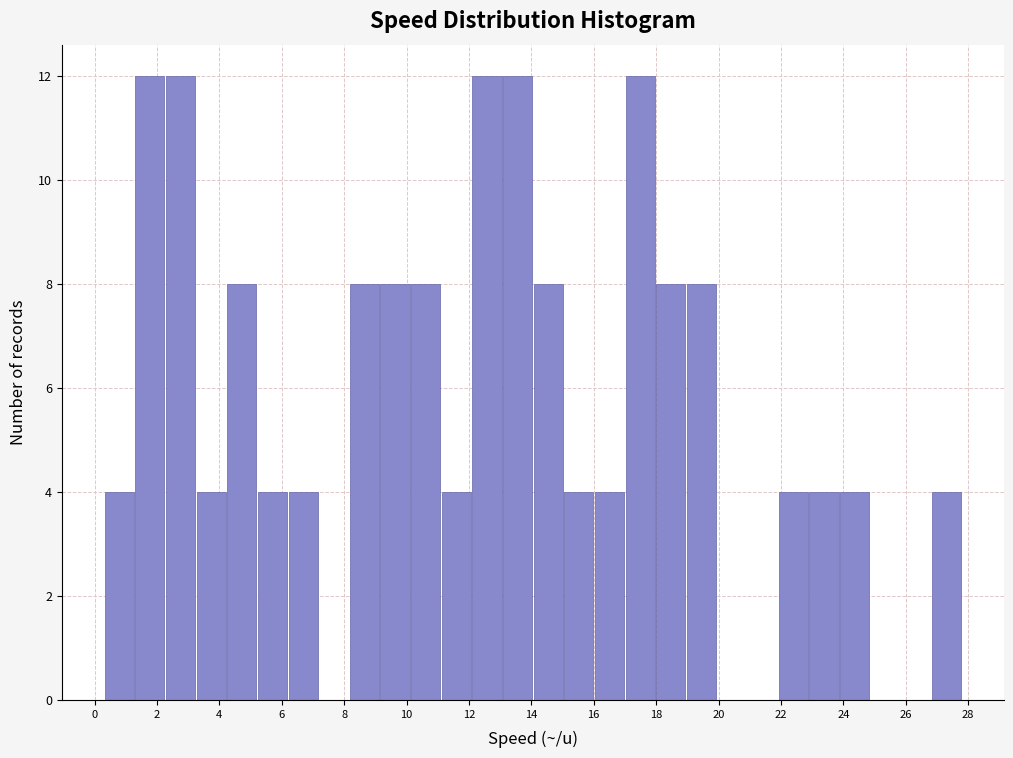

Reading left to right, list every bar in this chart as the range it spans on the x-axis followed by its height. Neither the bar edges nor the heights are printed on the chart, so give them approximately, as read against the axes.

0.4 to 1.2: 4
1.2 to 2.2: 12
2.2 to 3.2: 12
3.2 to 4.2: 4
4.2 to 5.2: 8
5.2 to 6.2: 4
6.2 to 7.2: 4
7.2 to 8.2: 0
8.2 to 9.2: 8
9.2 to 10.2: 8
10.2 to 11.2: 8
11.2 to 12.0: 4
12.0 to 13.0: 12
13.0 to 14.0: 12
14.0 to 15.0: 8
15.0 to 16.0: 4
16.0 to 17.0: 4
17.0 to 18.0: 12
18.0 to 19.0: 8
19.0 to 20.0: 8
20.0 to 21.0: 0
21.0 to 22.0: 0
22.0 to 22.8: 4
22.8 to 23.8: 4
23.8 to 24.8: 4
24.8 to 25.8: 0
25.8 to 26.8: 0
26.8 to 27.8: 4